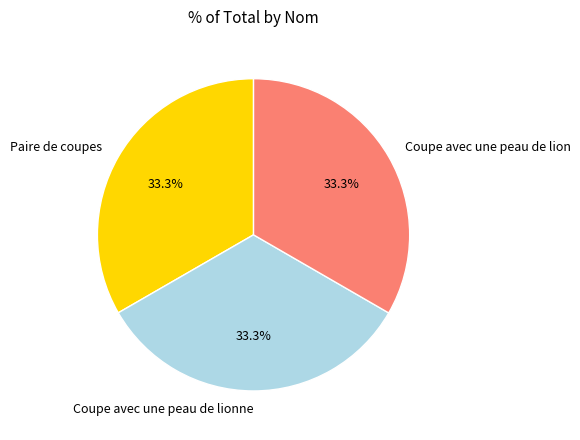

Is the sum of Paire de coupes and Coupe avec une peau de lionne greater than half?

Yes